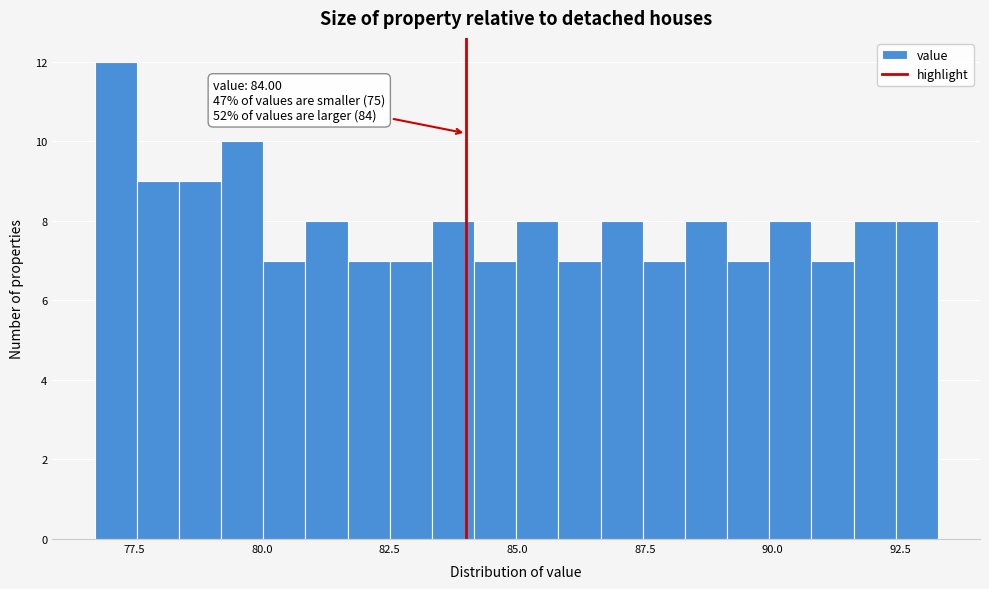

Read against the x-axis, roughly where is the centre of the tallest bar?

77.0